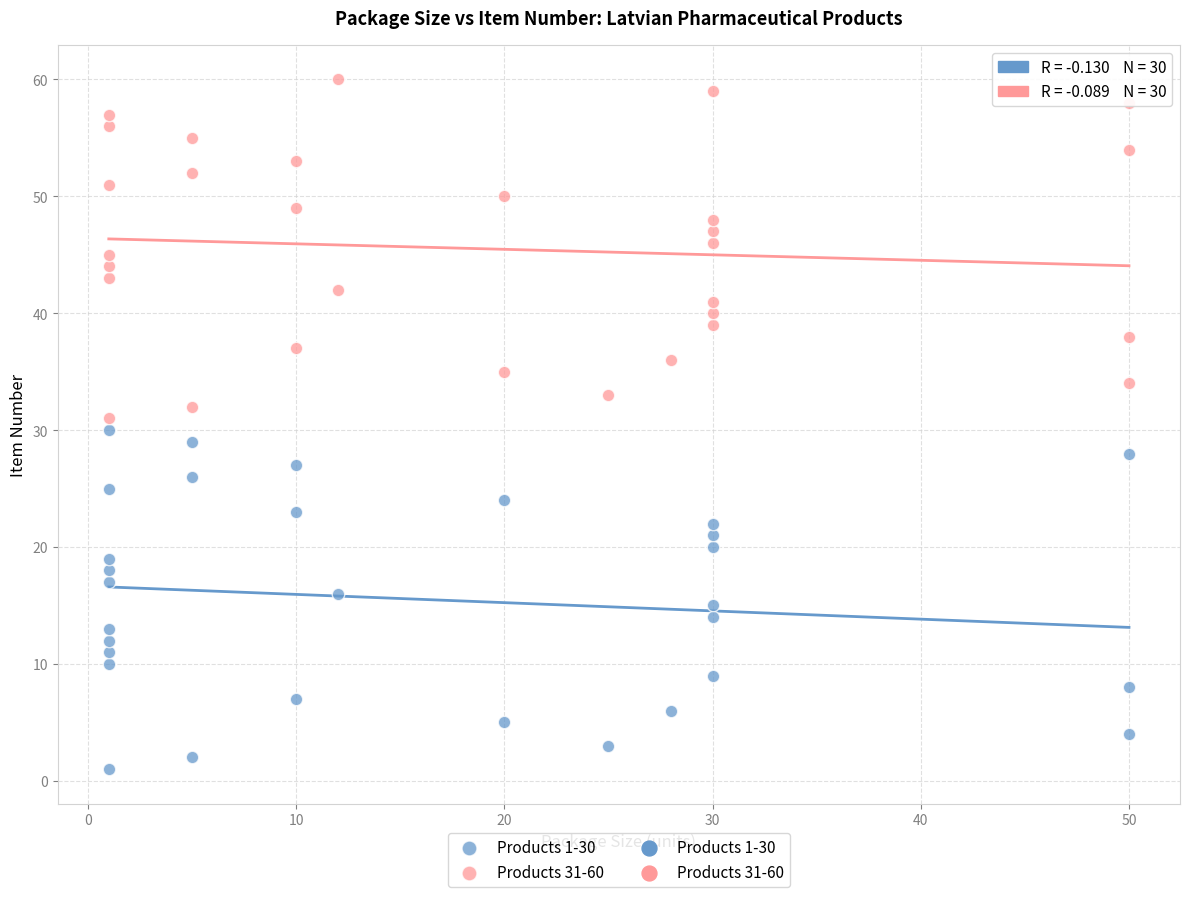

Which series reaches the maximum Y coordinate?

Products 31-60